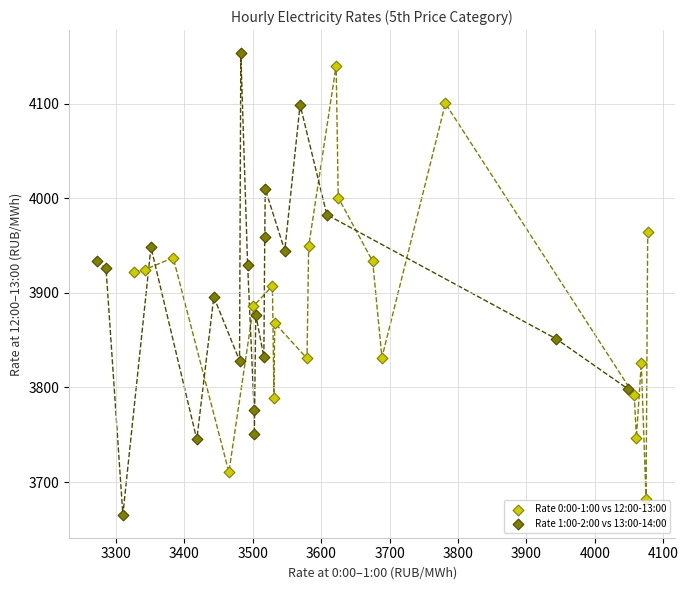

Which series reaches the minimum Y coordinate?

Rate 1:00-2:00 vs 13:00-14:00